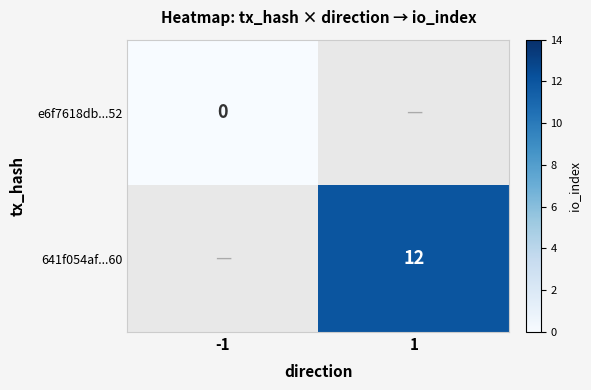

Is the value of e6f7618db...52 at -1 greater than the value of 641f054af...60 at 1?

No